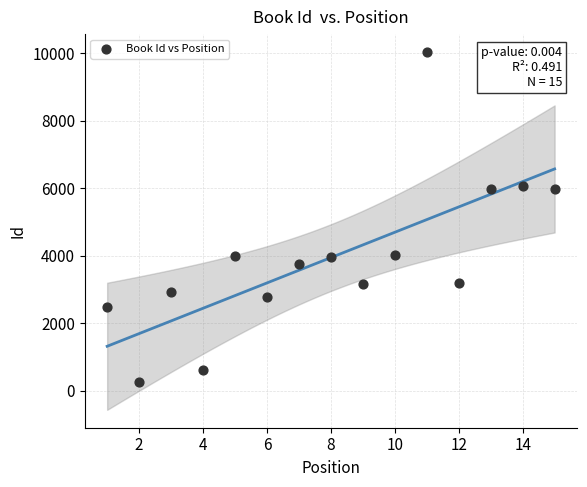

What is the range of X values (max minus min)?

14